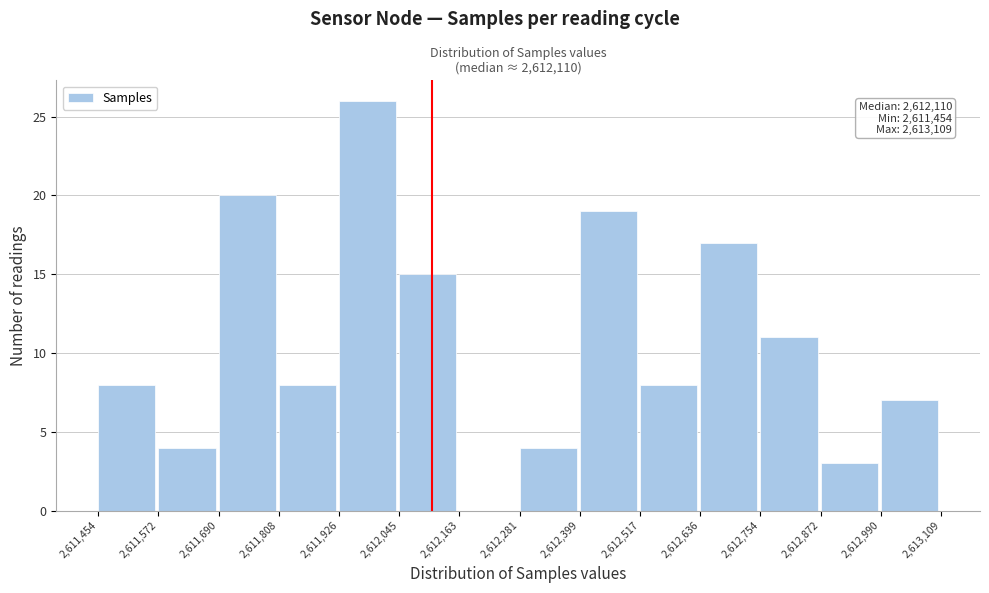

Over which range of the x-axis is the bar tallest?

2,611,926 to 2,612,045